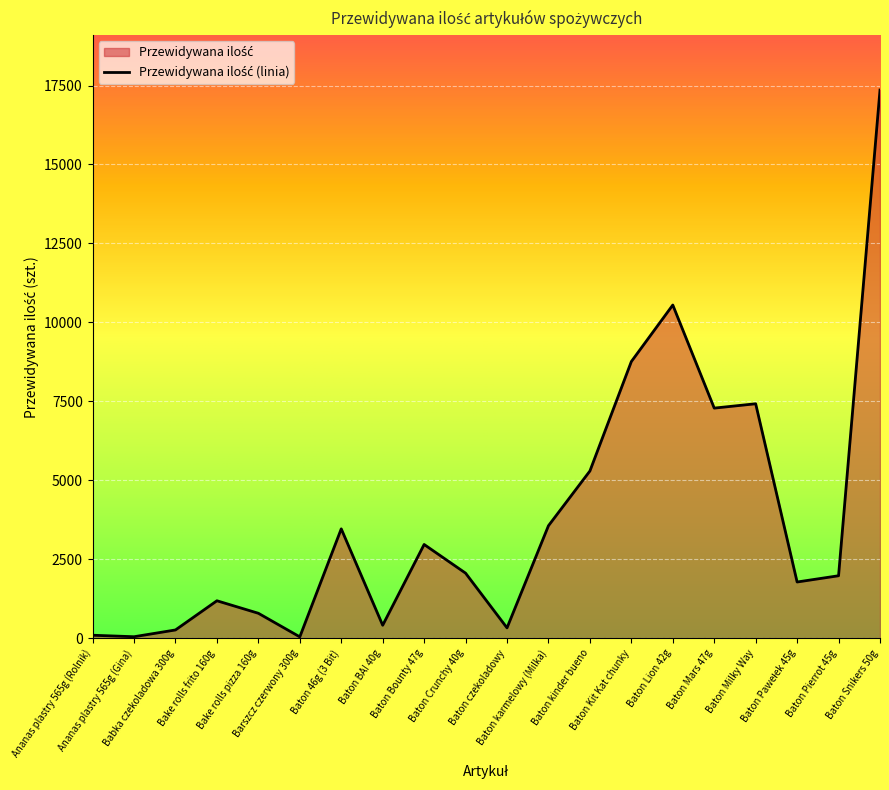

How many lines are shown in the chart?

1